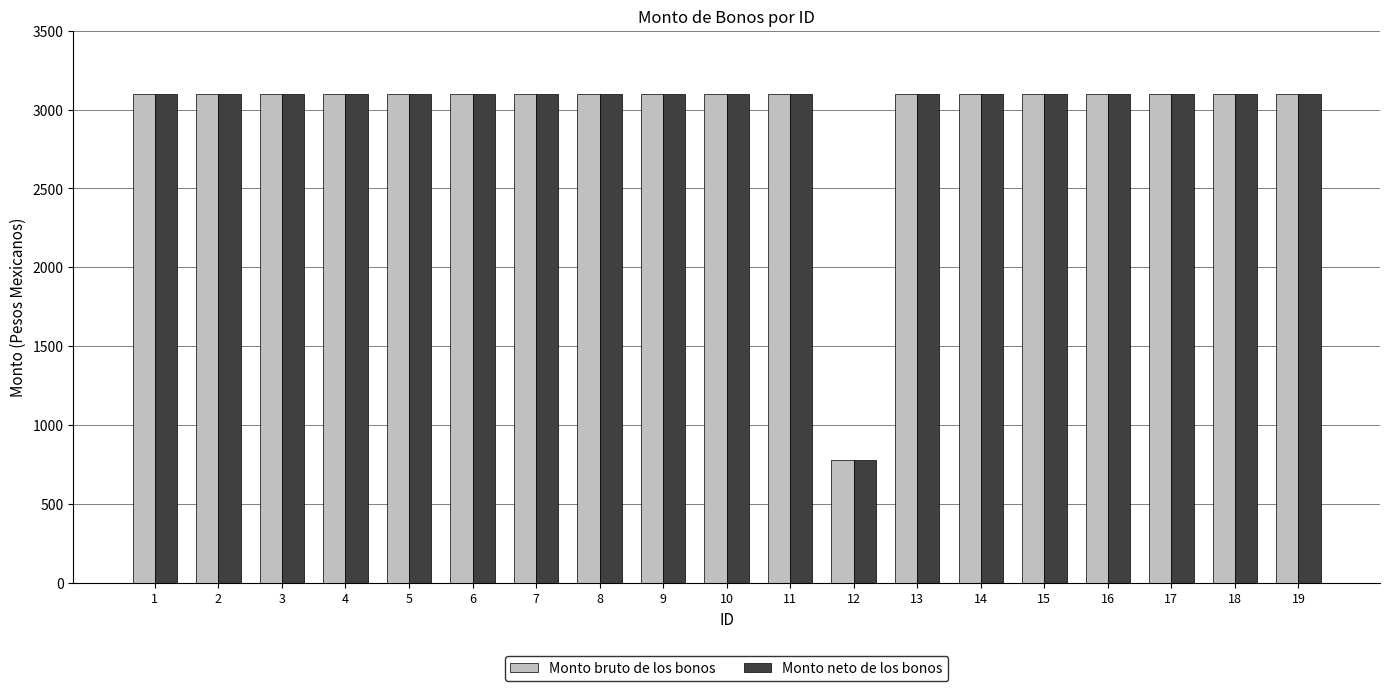

What is the value of the Monto neto de los bonos bar at the 8th from the left?

3100